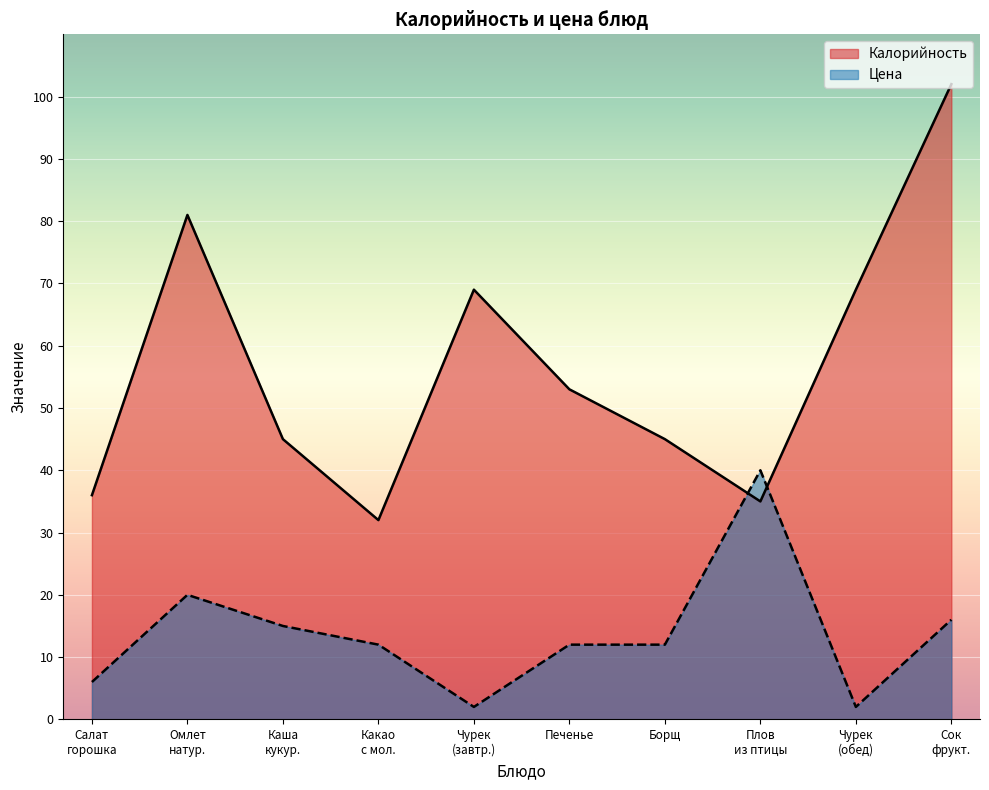

Which category has the lowest value in the Калорийность series?

Какао
с мол.